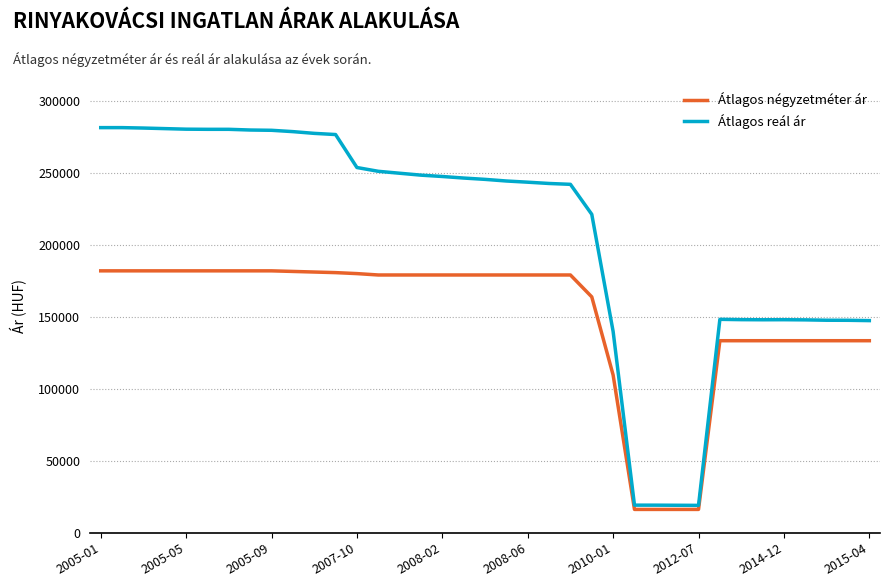

True or false: Átlagos reál ár and Átlagos négyzetméter ár intersect in this chart.

False